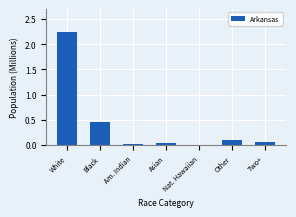

Which has a higher value, Other or White?

White